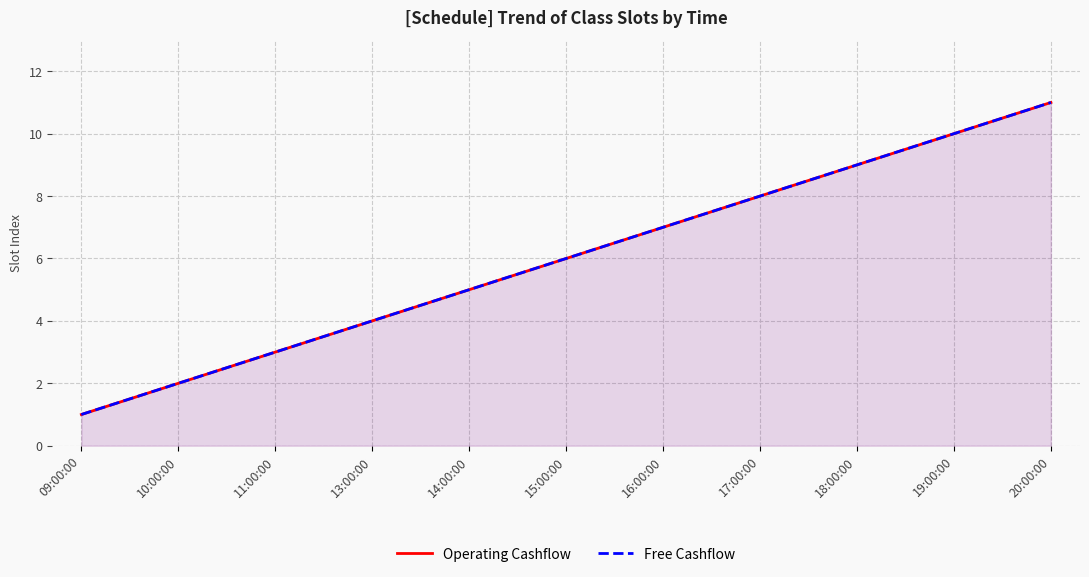

What is the difference between the second highest and second lowest values in the Operating Cashflow series?

8